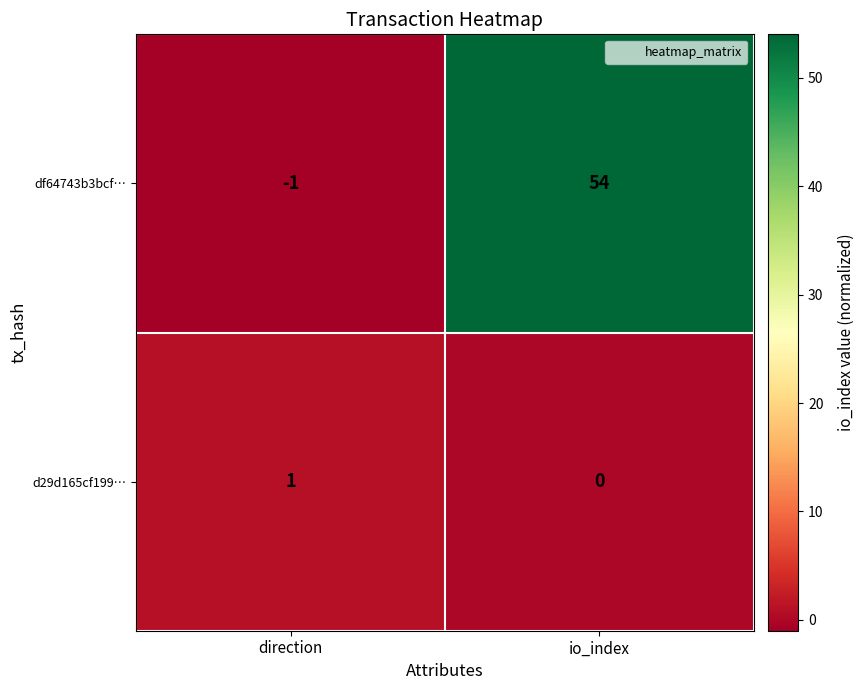

List the series in order of their peak value, highest first.

df64743b3bcf…, d29d165cf199…